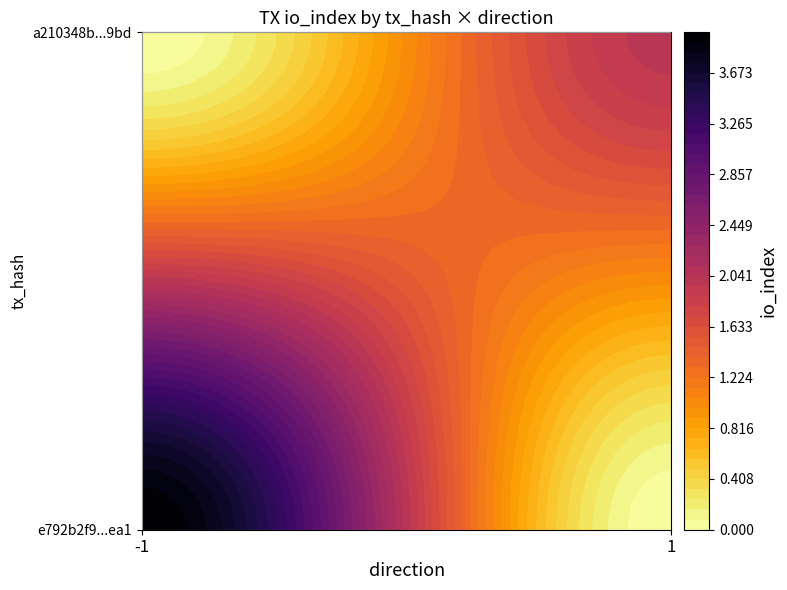

Reading right to left, transcribe all the data shown in this chart.

e792b2f9a324cdf163e972c4c6f9b920fa72ea1: 1.0	2.6	4.0	-1.0
a210348bb96ac0d44674c9bdef01fe32ea819bd: 1.0	2.6	2.0	1.0